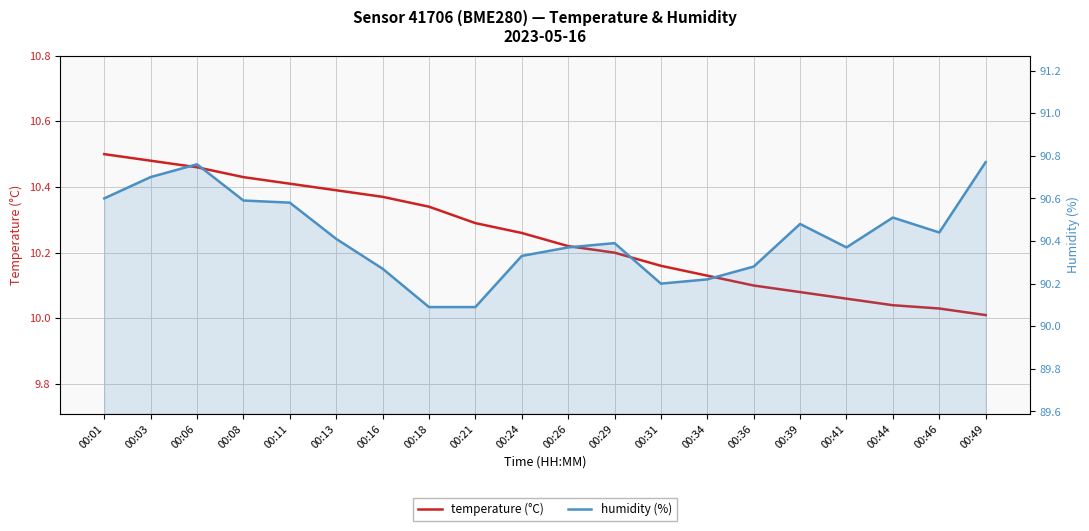

At which category is the sum across all series the highest?

00:06